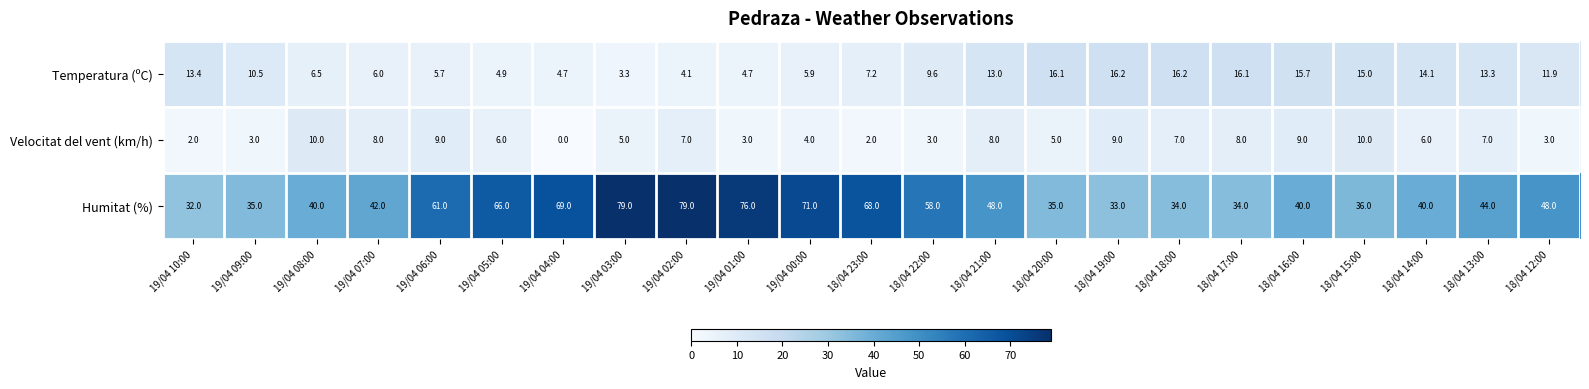

Rank the series by their maximum value, from highest to lowest.

Humitat (%), Temperatura (ºC), Velocitat del vent (km/h)